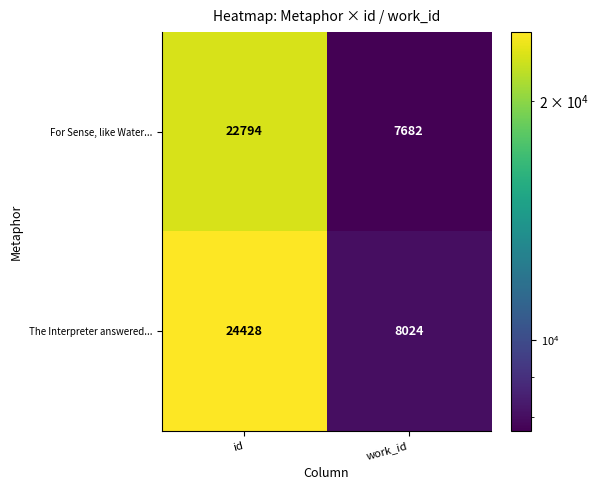

What is the difference between the maximum and minimum values in the For Sense, like Water... series?

15112